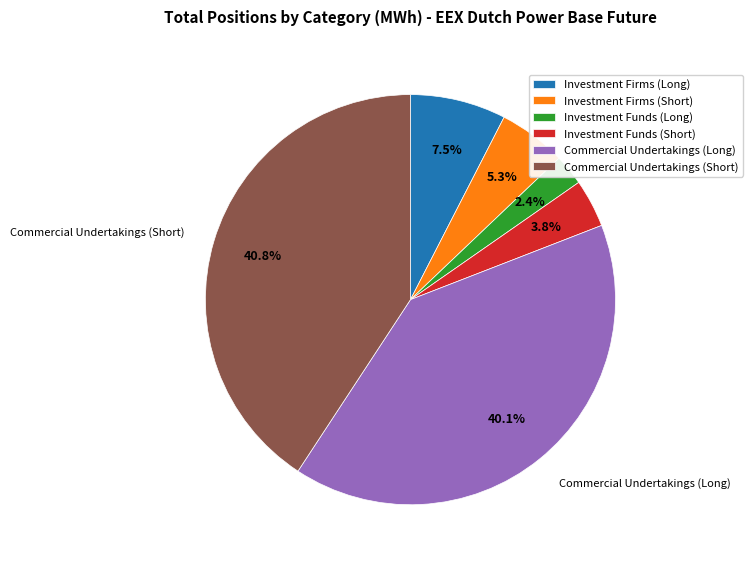

Approximately how many times larger is the value at Investment Funds (Short) compared to Commercial Undertakings (Short)?

0.1